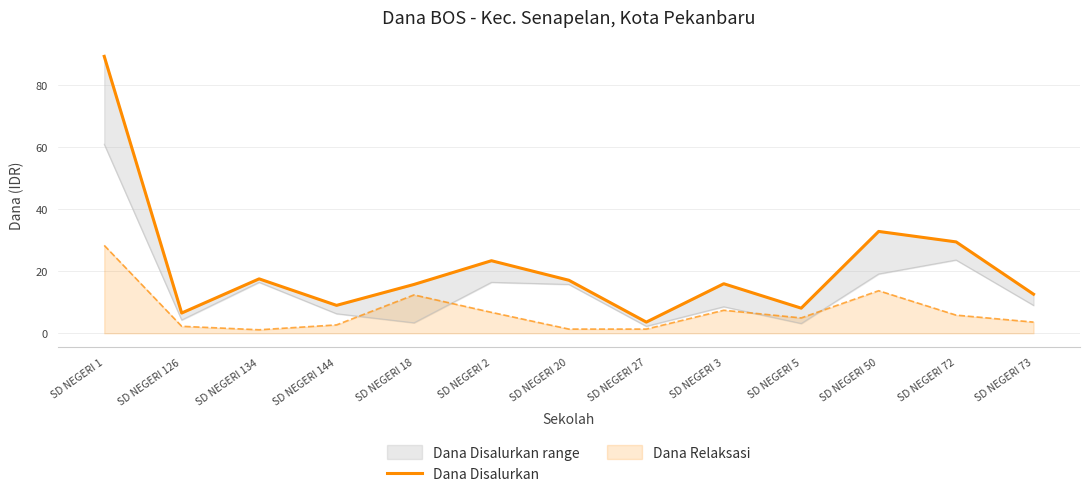

How many categories are shown in the chart?

13